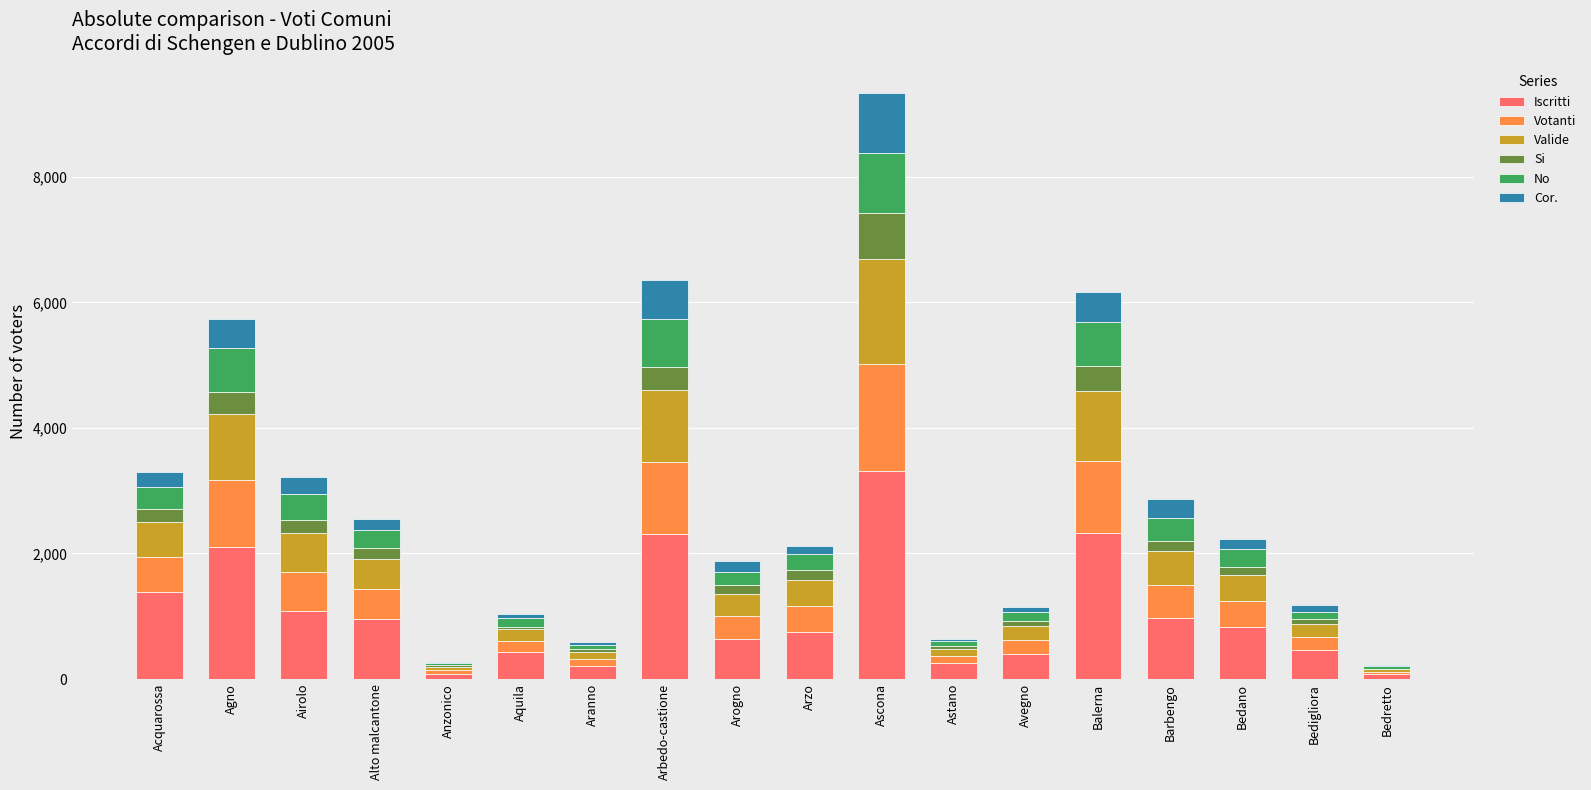

At which category is the sum across all series the highest?

Ascona